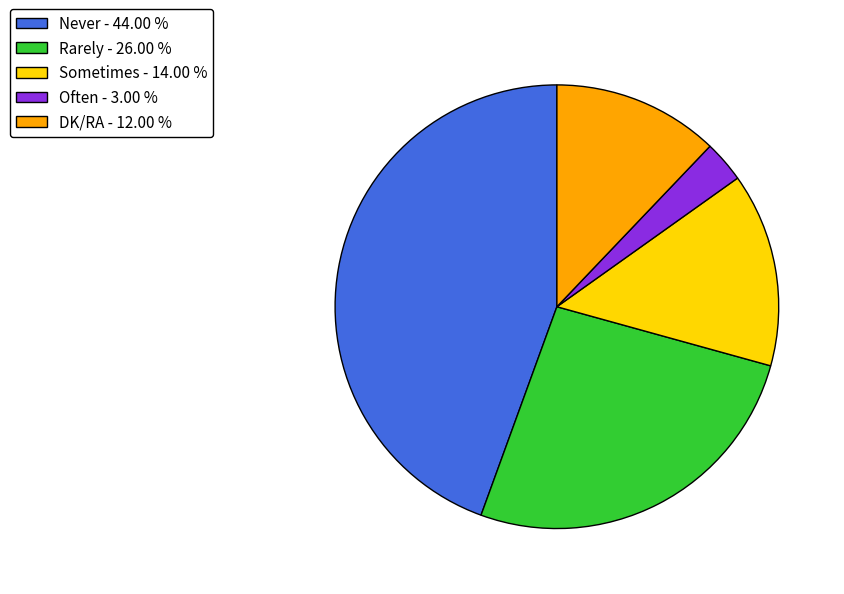

What is the smallest slice in the pie chart?

Often - 3.00 %